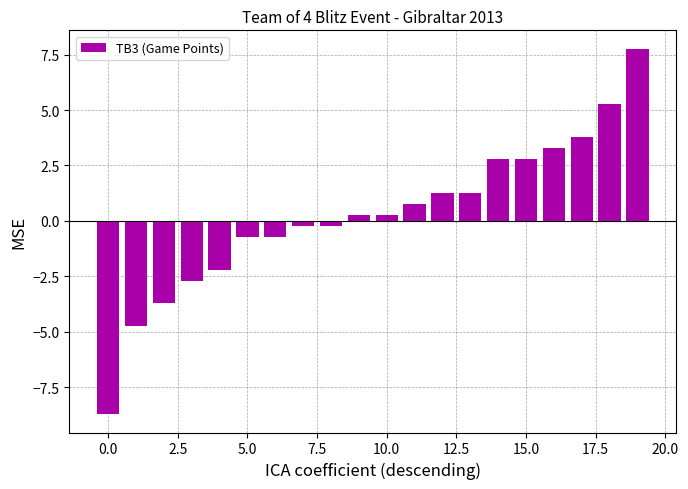

What is the smallest value displayed?

-8.7